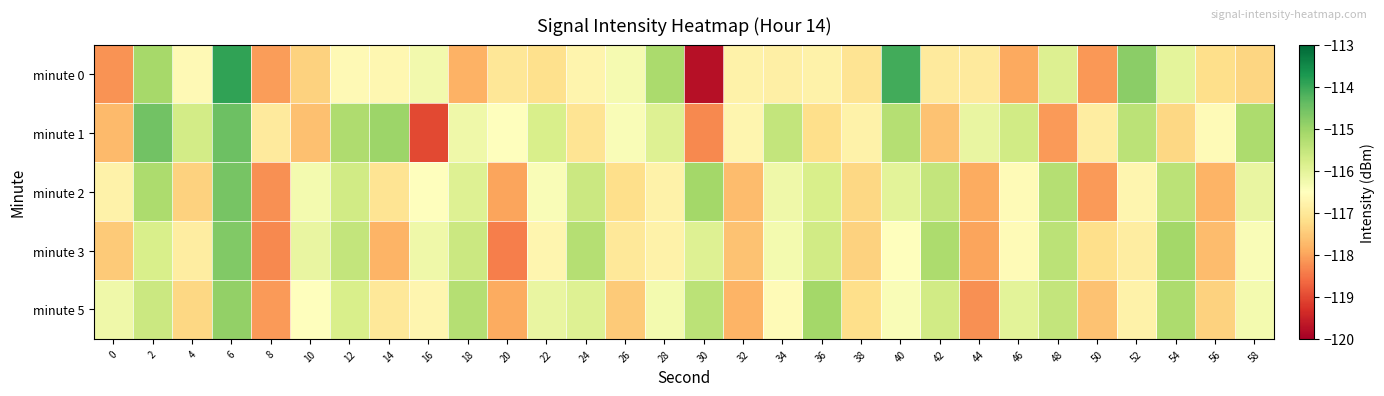

Reading right to left, list all the values displayed in this chart.

minute 0: 58=-117.3	56=-117.2	54=-116.0	52=-114.8	50=-118.1	48=-115.9	46=-117.9	44=-116.9	42=-116.9	40=-114.1	38=-117.1	36=-116.8	34=-116.8	32=-116.8	30=-119.7	28=-115.2	26=-116.3	24=-116.7	22=-117.2	20=-117.0	18=-117.8	16=-116.3	14=-116.7	12=-116.6	10=-117.4	8=-118.1	6=-113.9	4=-116.6	2=-115.1	0=-118.2
minute 1: 58=-115.2	56=-116.6	54=-117.3	52=-115.4	50=-116.9	48=-118.1	46=-115.7	44=-116.1	42=-117.6	40=-115.3	38=-116.8	36=-117.2	34=-115.5	32=-116.7	30=-118.3	28=-115.9	26=-116.4	24=-117.1	22=-115.8	20=-116.5	18=-116.2	16=-119.0	14=-115.0	12=-115.2	10=-117.6	8=-117.0	6=-114.5	4=-115.7	2=-114.5	0=-117.7
minute 2: 58=-116.1	56=-117.8	54=-115.4	52=-116.7	50=-118.1	48=-115.3	46=-116.6	44=-117.9	42=-115.5	40=-116.0	38=-117.3	36=-115.8	34=-116.2	32=-117.7	30=-115.1	28=-116.8	26=-117.2	24=-115.6	22=-116.4	20=-118.0	18=-115.9	16=-116.5	14=-117.1	12=-115.7	10=-116.3	8=-118.2	6=-114.6	4=-117.4	2=-115.2	0=-116.8
minute 3: 58=-116.4	56=-117.7	54=-115.1	52=-116.9	50=-117.2	48=-115.4	46=-116.6	44=-118.0	42=-115.2	40=-116.5	38=-117.4	36=-115.7	34=-116.3	32=-117.6	30=-115.9	28=-116.8	26=-117.0	24=-115.3	22=-116.7	20=-118.4	18=-115.6	16=-116.2	14=-117.8	12=-115.5	10=-116.1	8=-118.3	6=-114.7	4=-116.9	2=-115.8	0=-117.5
minute 5: 58=-116.3	56=-117.4	54=-115.2	52=-116.8	50=-117.6	48=-115.5	46=-116.0	44=-118.2	42=-115.7	40=-116.4	38=-117.2	36=-115.1	34=-116.6	32=-117.8	30=-115.4	28=-116.3	26=-117.5	24=-115.9	22=-116.1	20=-117.9	18=-115.3	16=-116.7	14=-117.0	12=-115.8	10=-116.5	8=-118.1	6=-114.9	4=-117.3	2=-115.6	0=-116.2